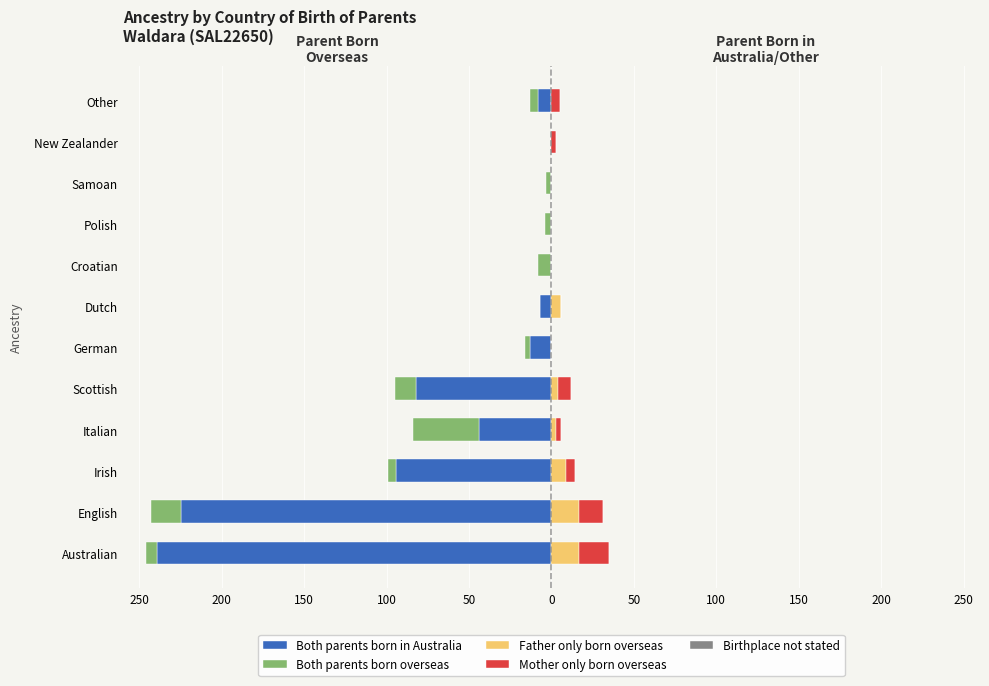

Which series changed the most between 150 and 100?

Both parents born in Australia